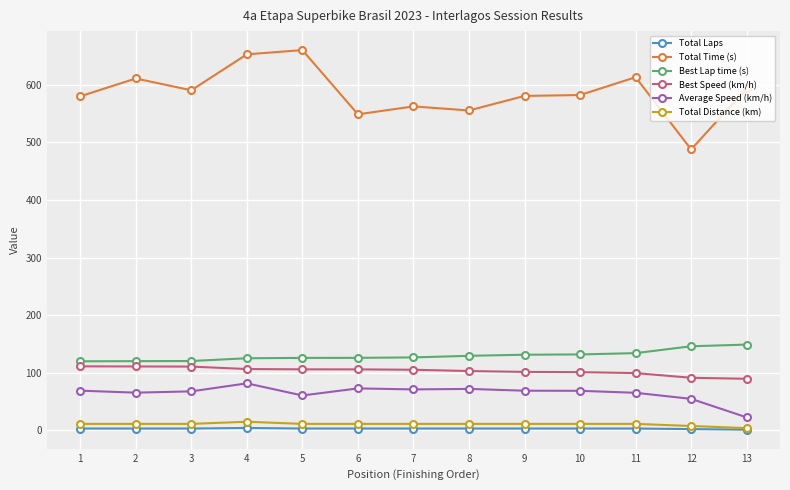

Which series has the largest total across all categories?

Total Time (s)